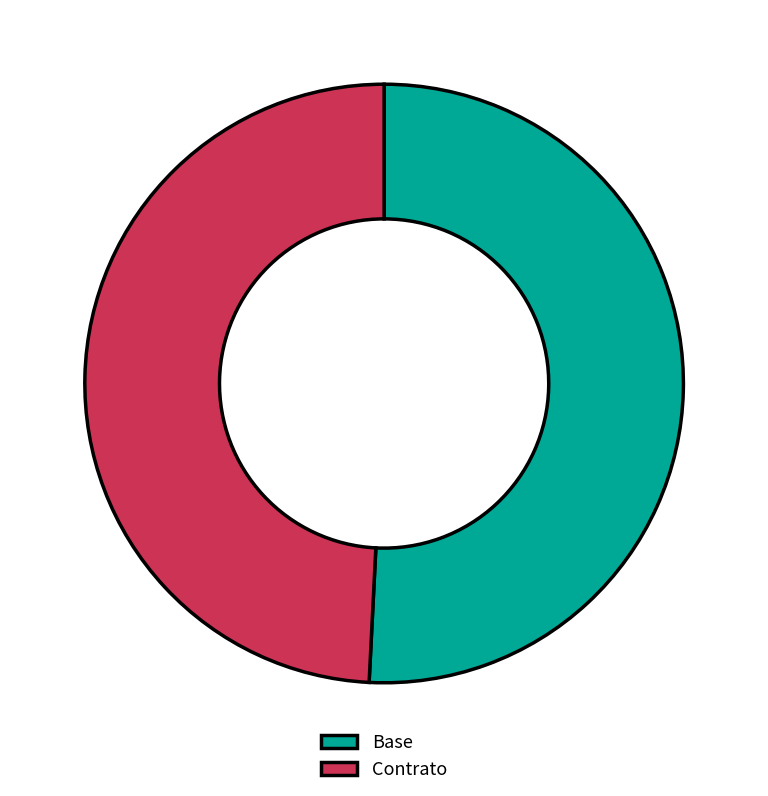

What is the ratio of the value at Base to the value at Contrato?

1.0